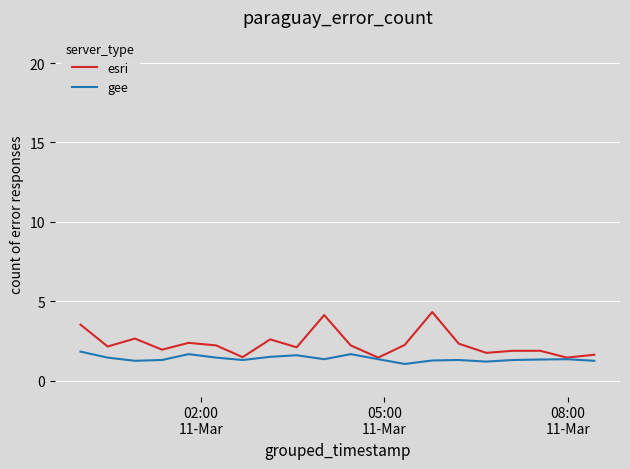

Which series has the largest total across all categories?

esri